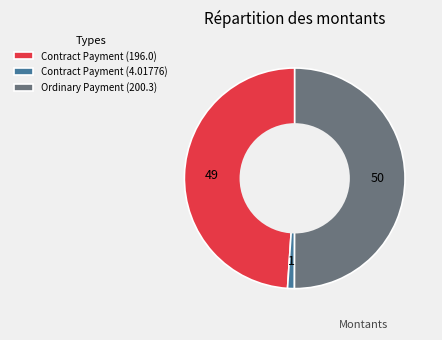

Is it true that Ordinary Payment (200.3) is 63% of the pie?

False